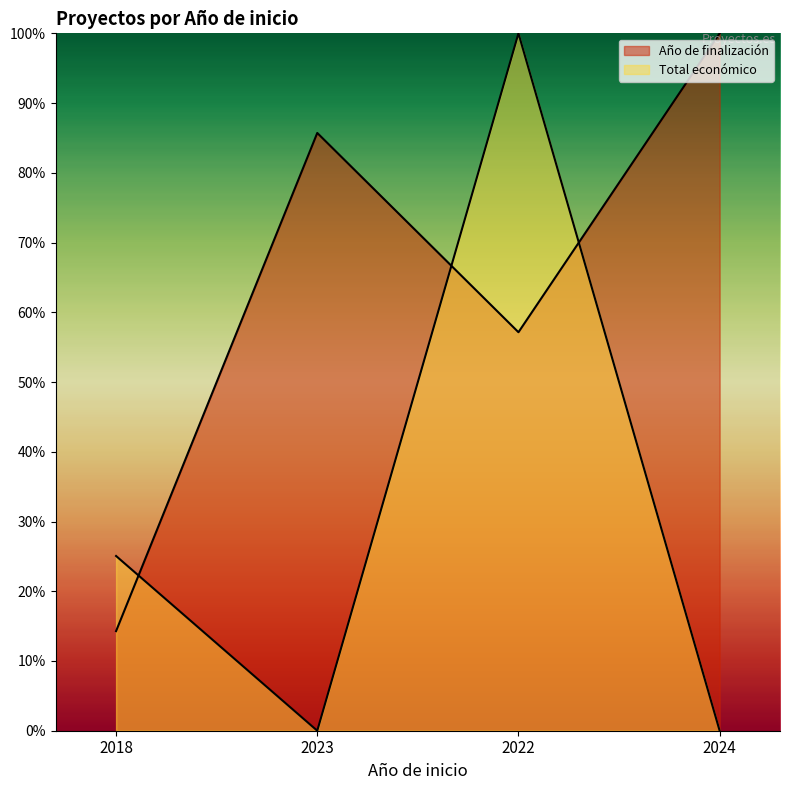

How many interior local peaks does the Total económico series have?

1